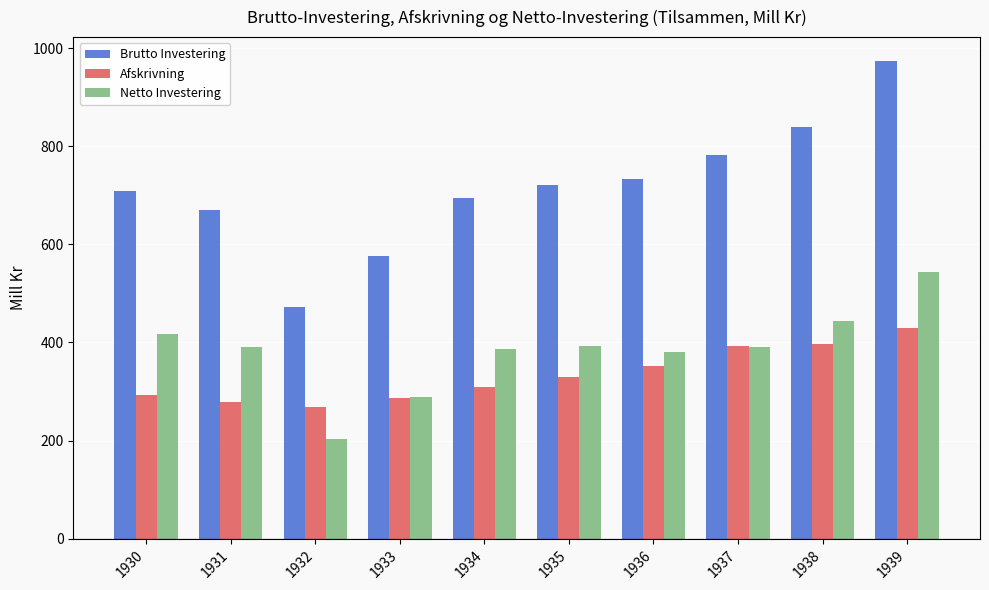

At which label does Afskrivning first exceed 329?

1935